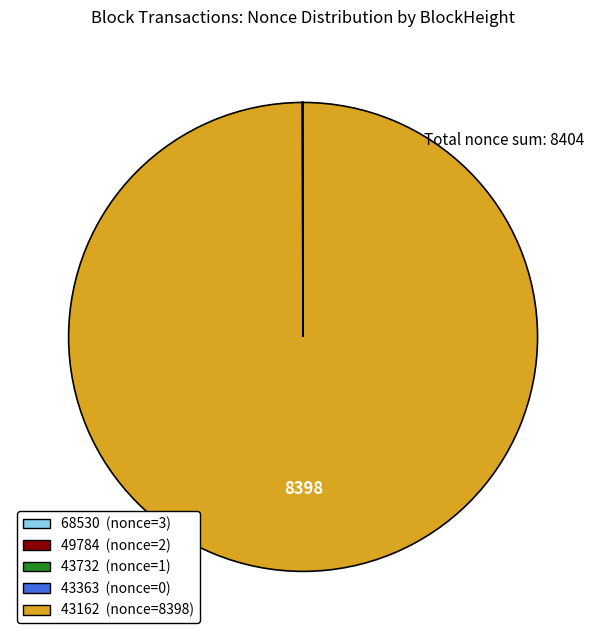

Which slice is the largest?

43162 (nonce=8398)